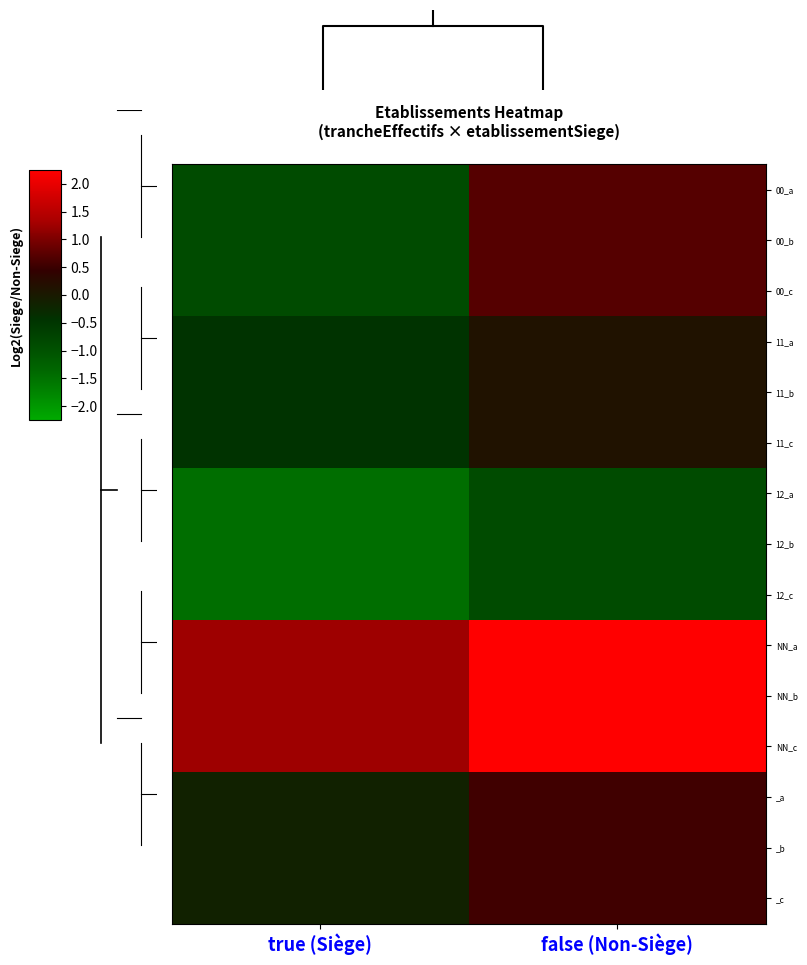

At which category is the sum across all series the highest?

false (Non-Siège)